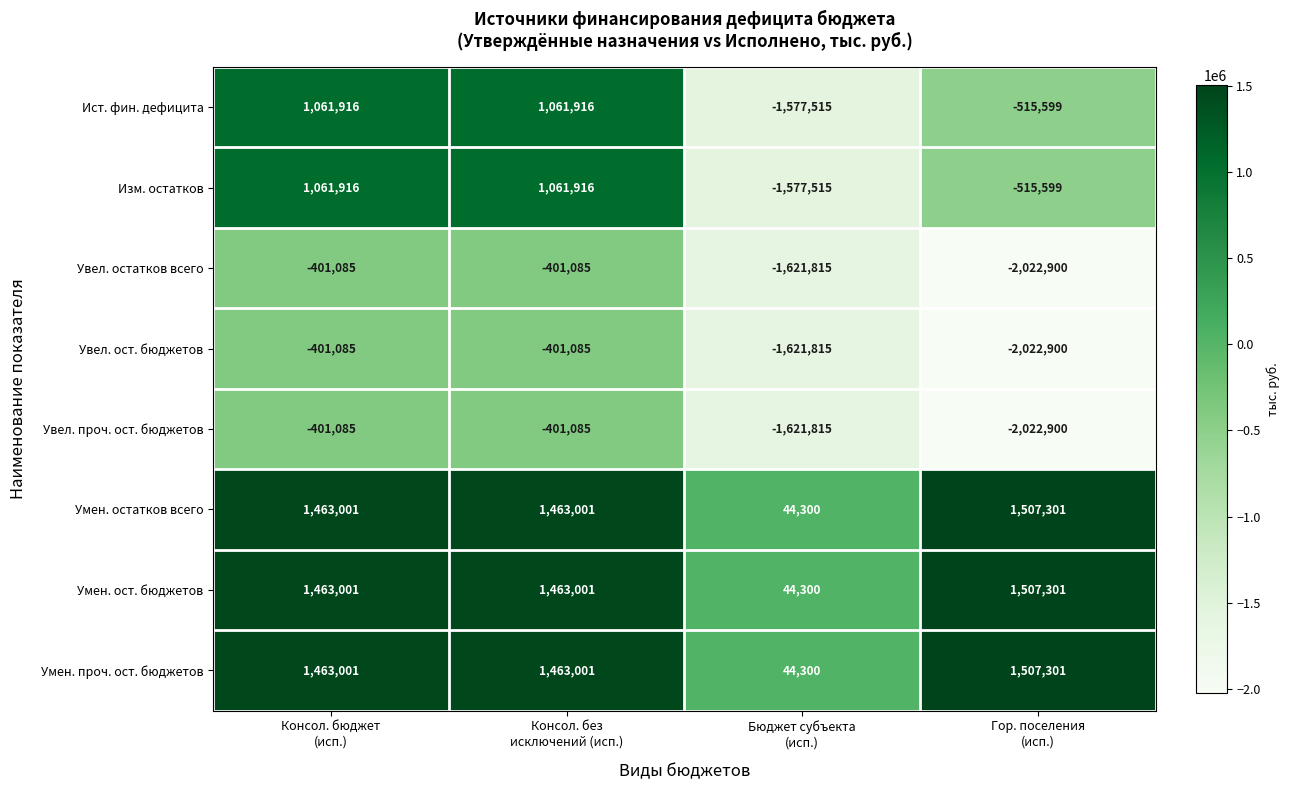

What is the difference between the maximum and minimum values in the Увел. ост. бюджетов series?

1621815